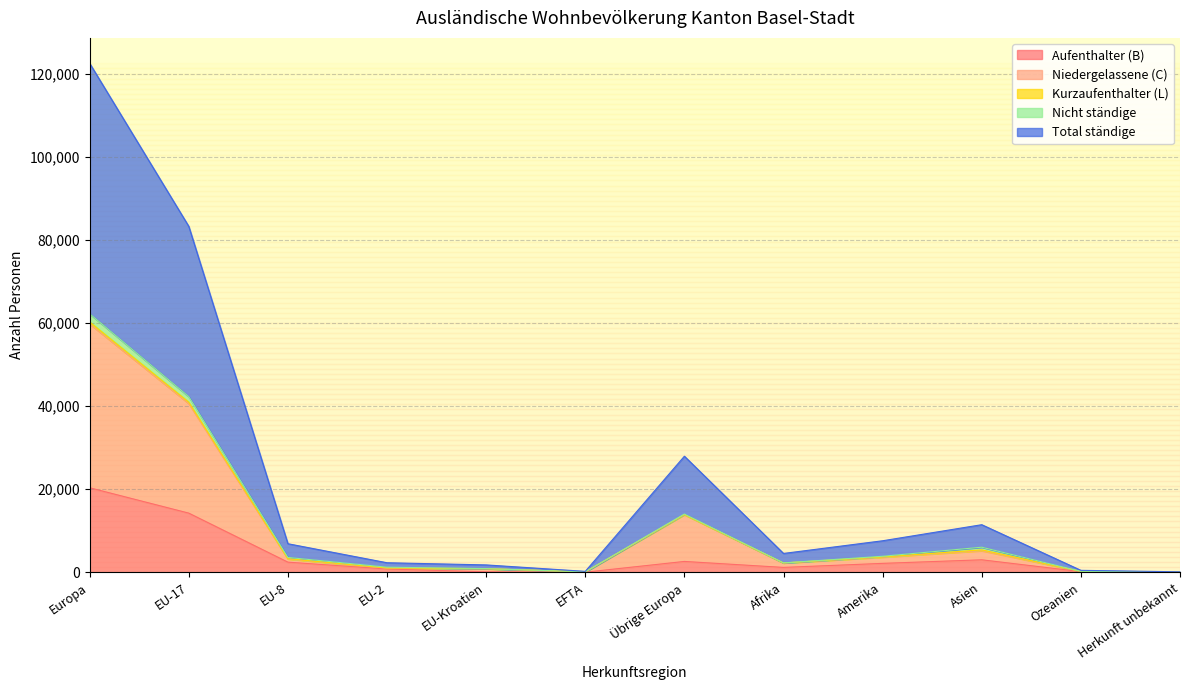

The value of Aufenthalter (B) at Europa is 20364. True or false?

True